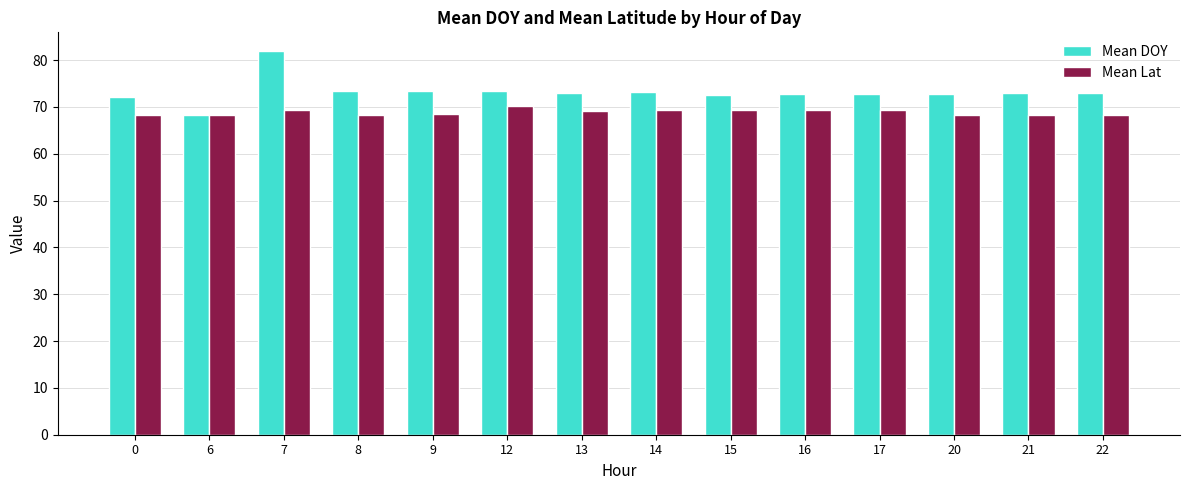

The value of Mean Lat at 12 is 70.2. True or false?

True